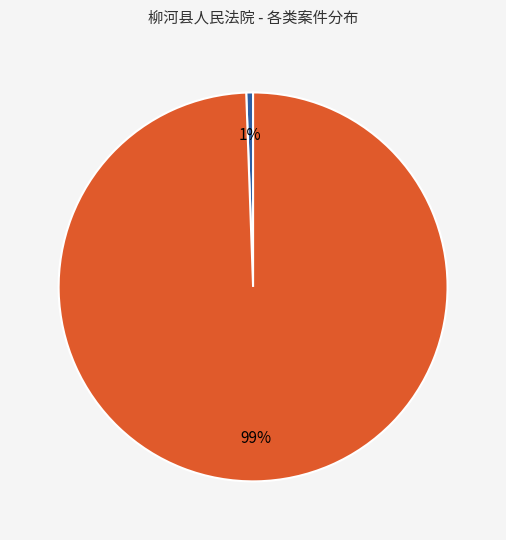

To the nearest percent, what is the average slice percentage?

50%